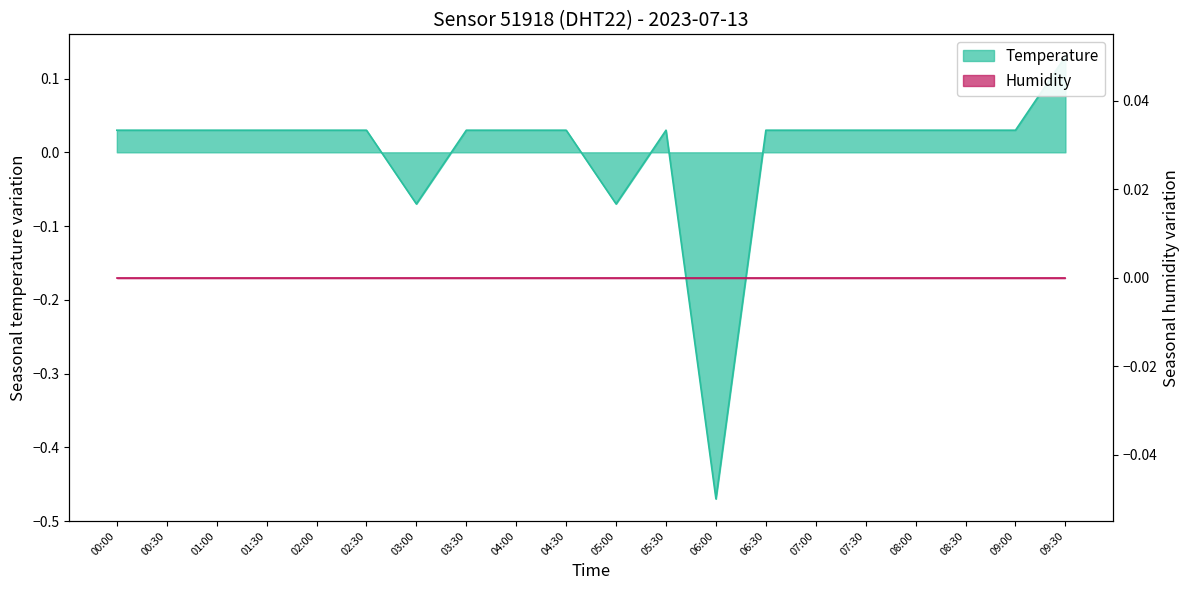

What is the label of the 10th point from the right?

05:00